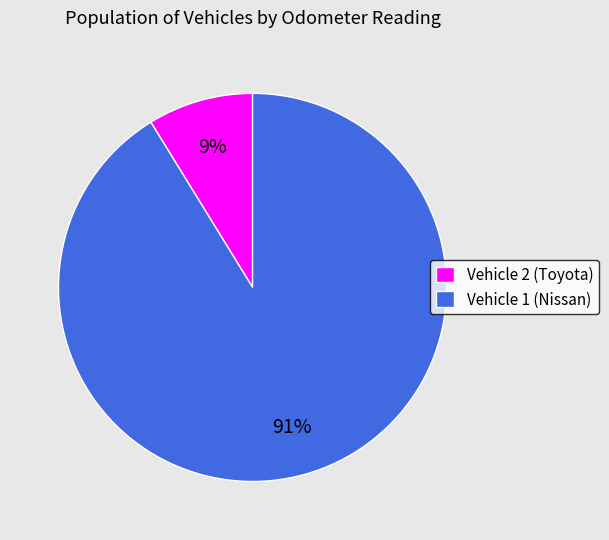

To the nearest percent, what percentage of the pie is Vehicle 1 (Nissan)?

91%